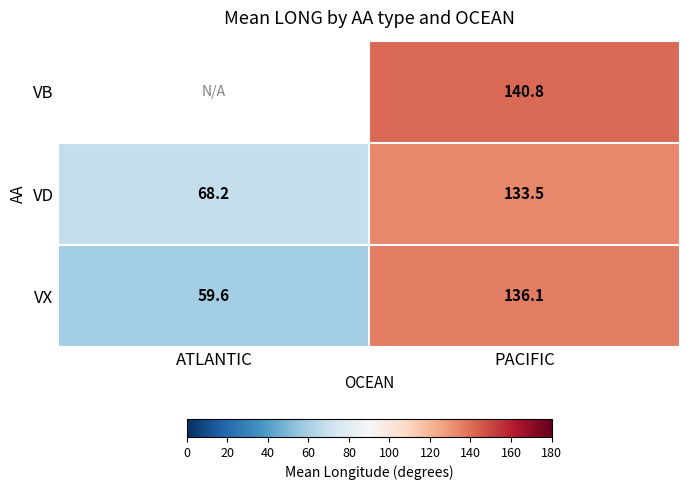

What is the highest value of the VX series?

136.1